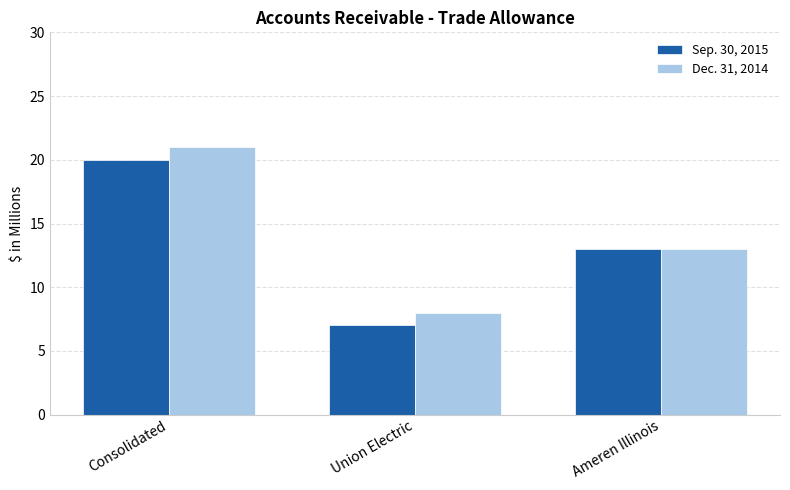

How many groups of bars are there?

3